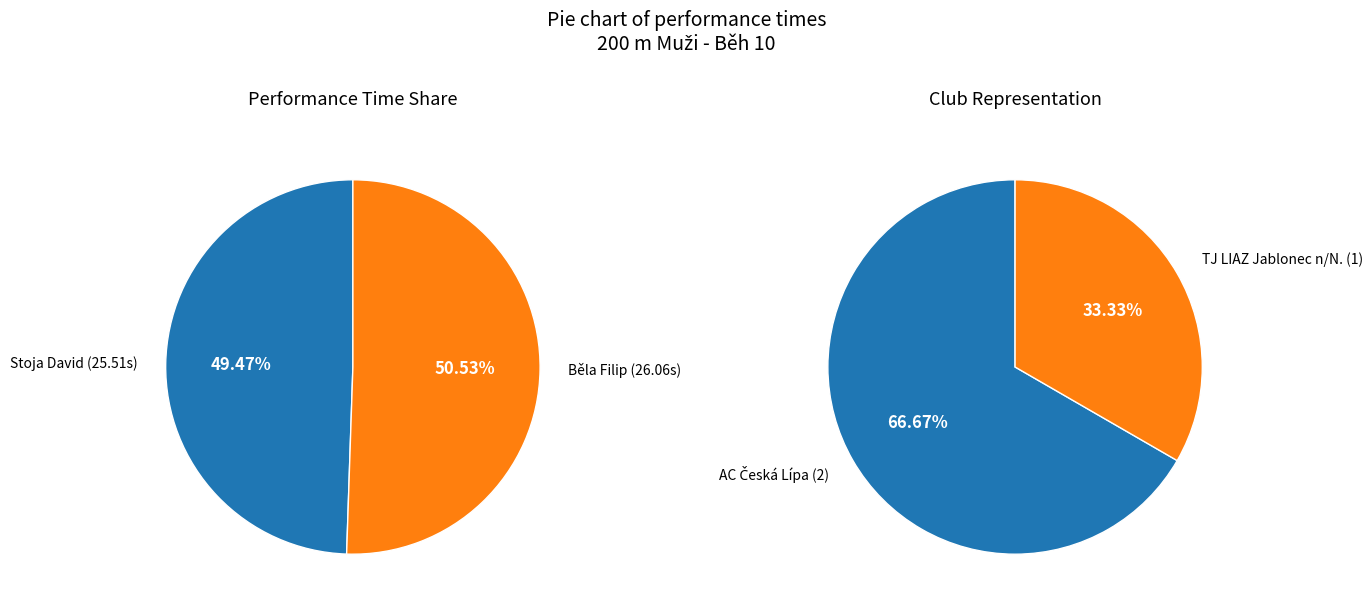

To the nearest percent, what is the combined percentage of Běla Filip and Stoja David?

100%